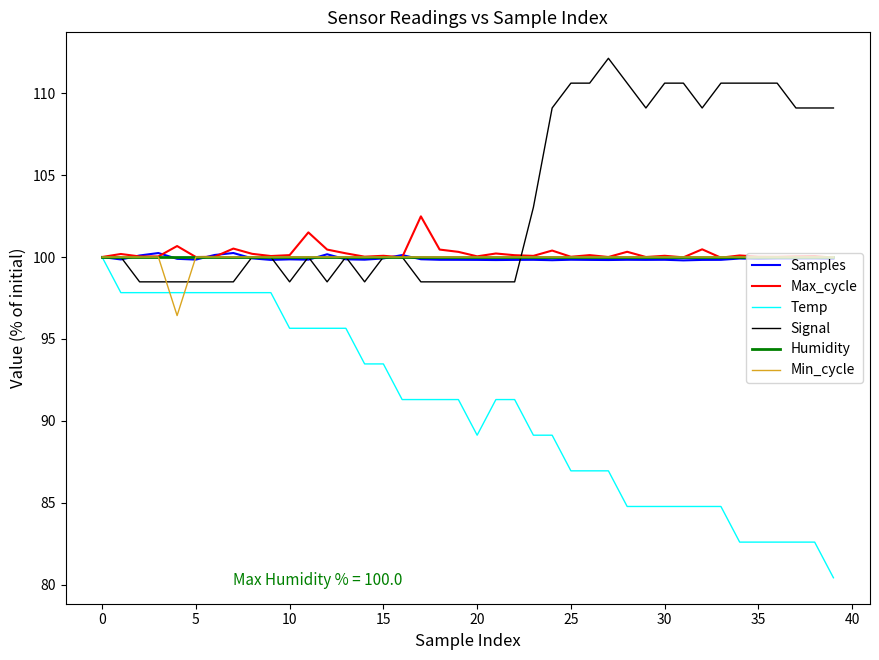

What is the maximum value for Signal?

112.1